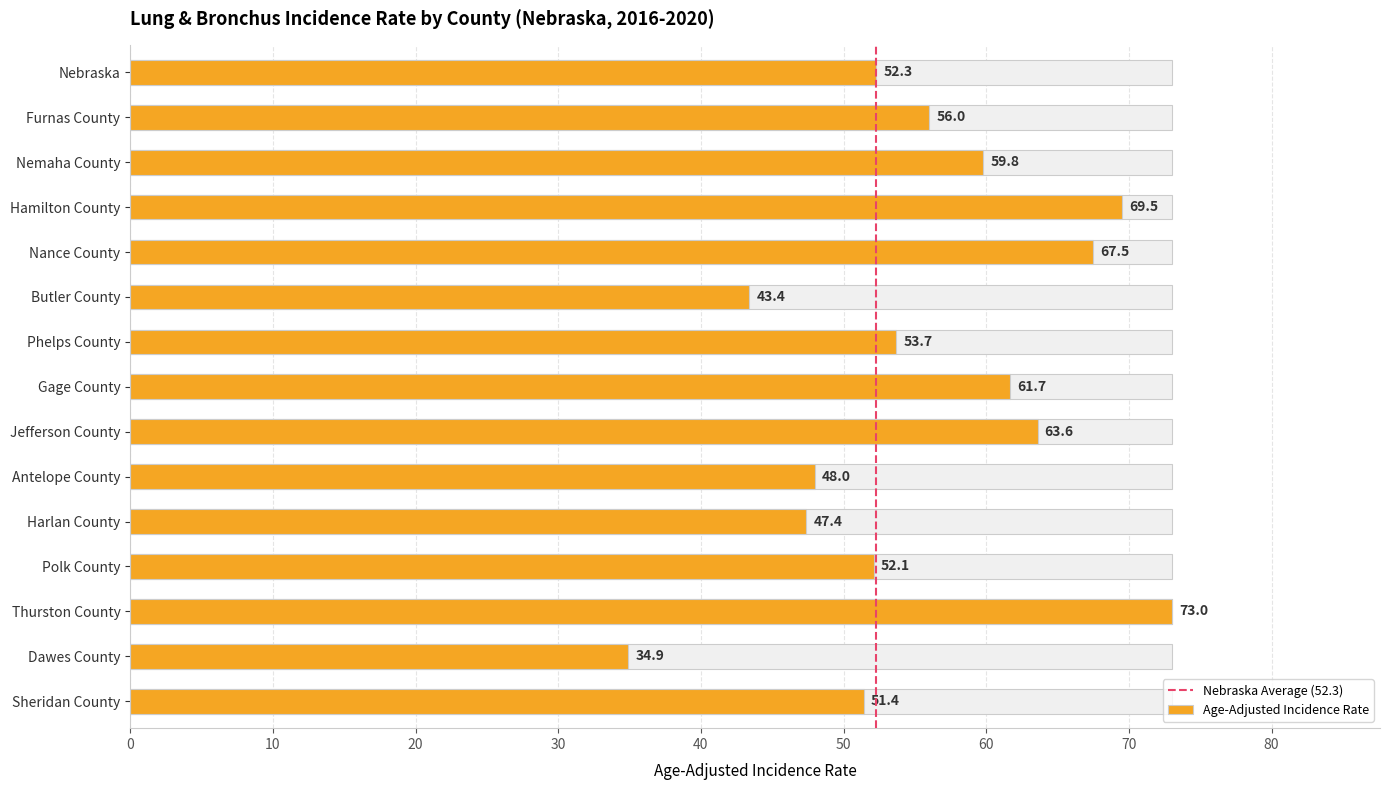

What is the label of the 3rd bar from the right?

Thurston County